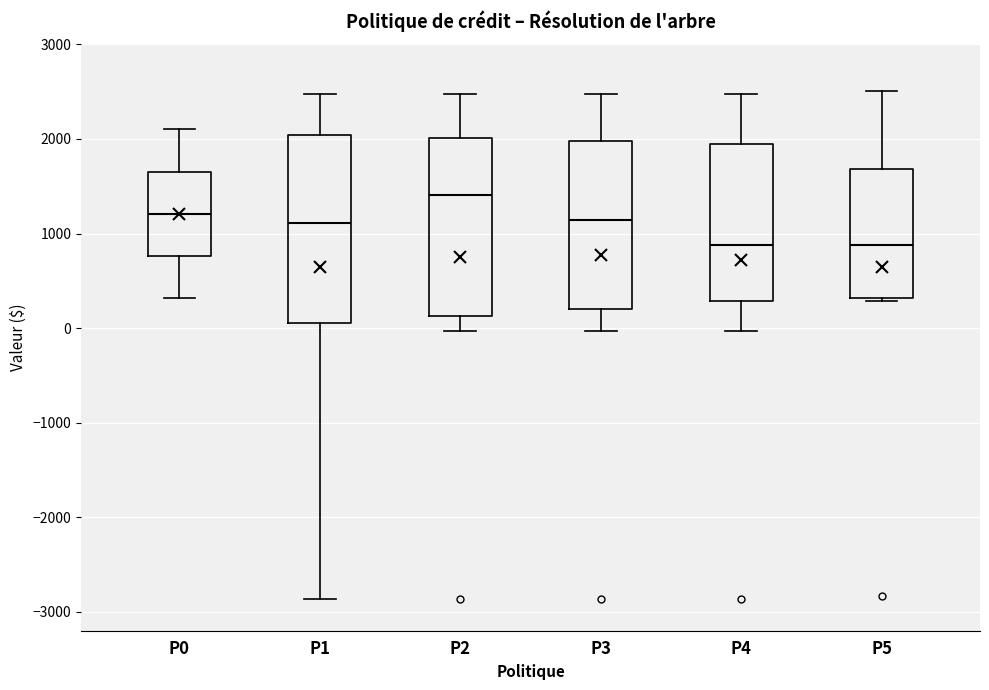

Which box is the tallest, from its lower edge to its upper edge?

P1